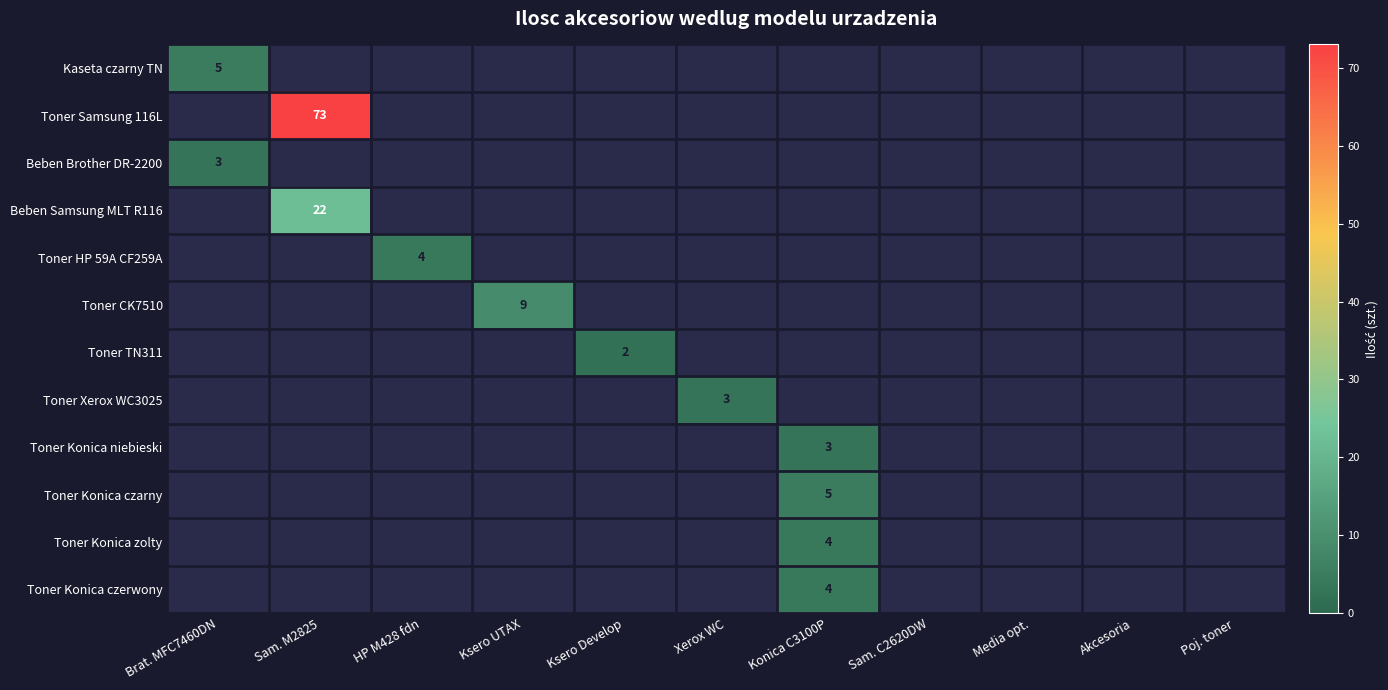

True or false: Toner Samsung 116L has a value of 73 at Sam. M2825.

True